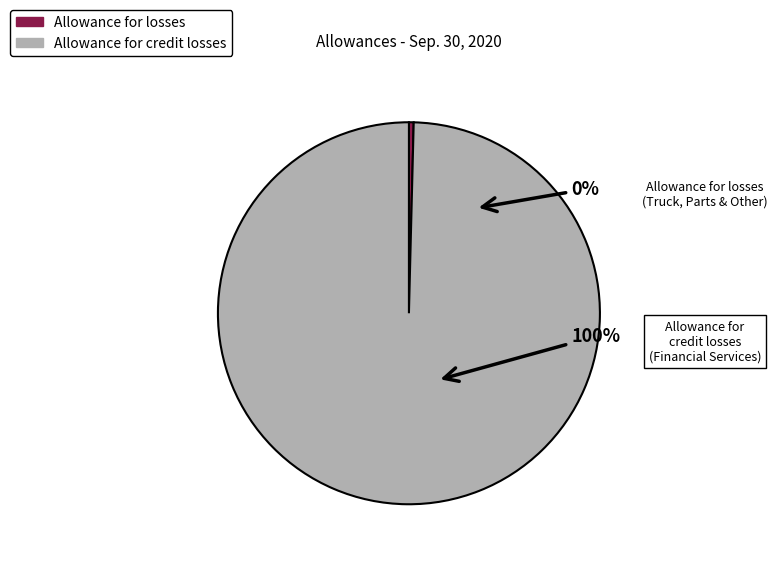

To the nearest percent, what is the combined percentage of Allowance for losses and Allowance for credit losses?

100%